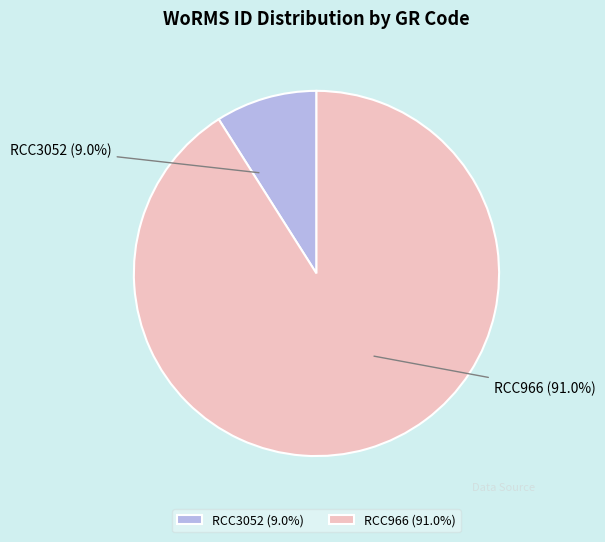

Rank the categories by value from highest to lowest.

RCC966, RCC3052